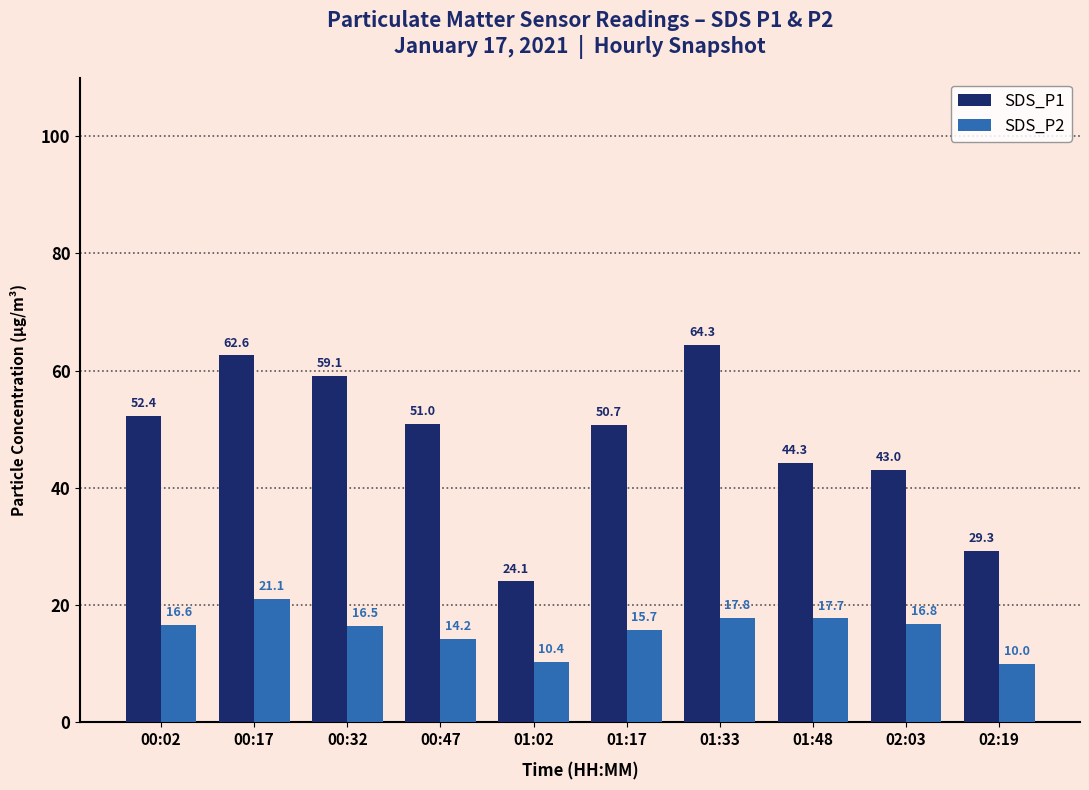

What is the spread (max minus min) of values at 01:33?

46.6